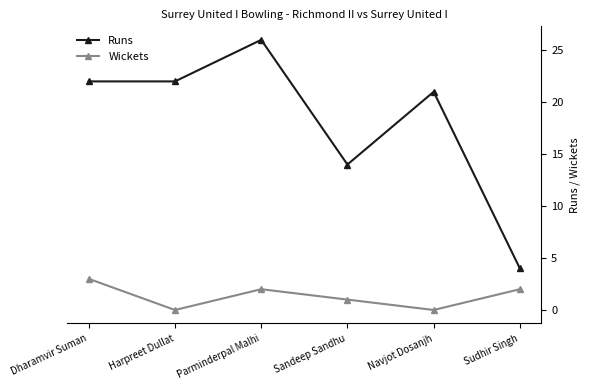

Is it true that Runs equals 43 at Parminderpal Malhi?

False